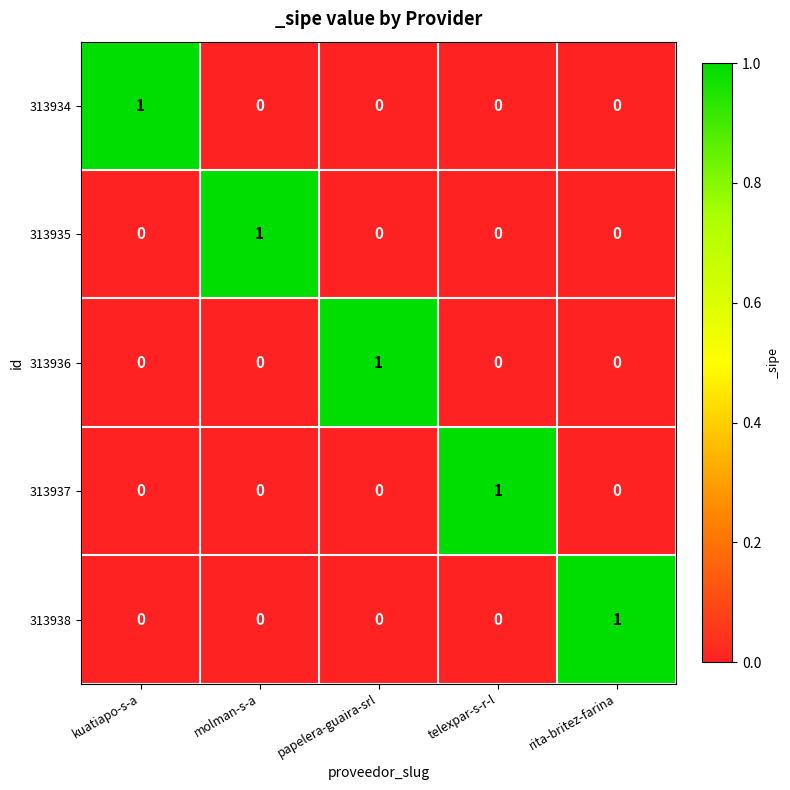

Is it true that 313936 equals 0 at rita-britez-farina?

True